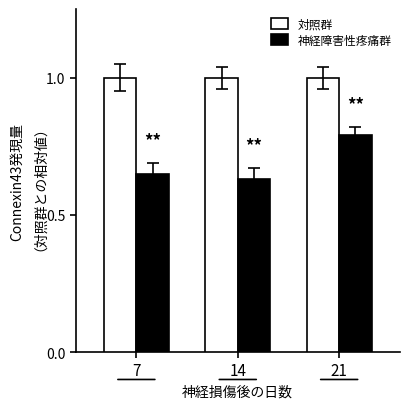

Which series changed the most between 7 and 14?

神経障害性疼痛群